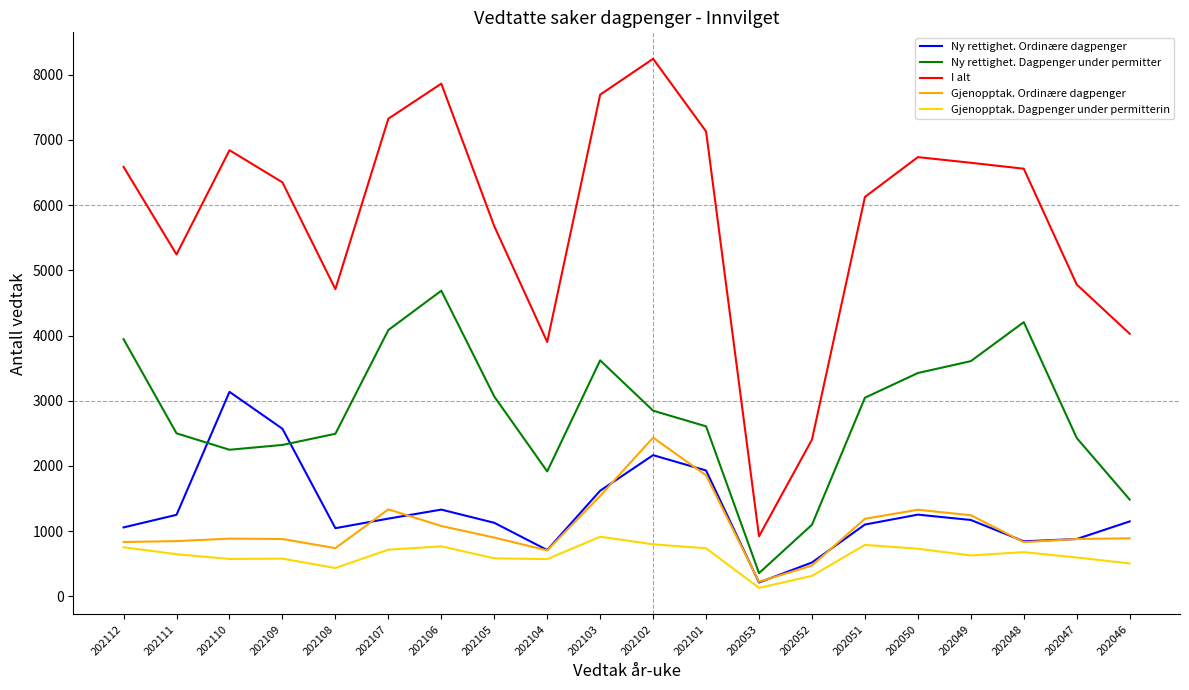

What is the approximate value of Ny rettighet. Dagpenger under permitter at 202046?

1484